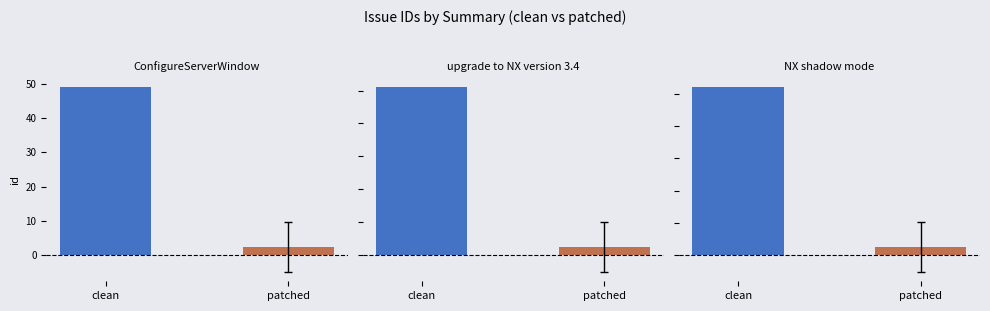

What is the label of the 2nd bar from the left?

patched